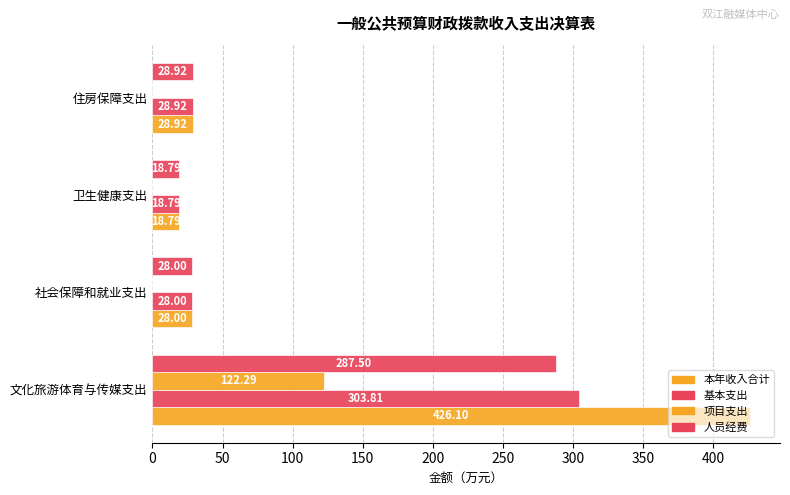

What is the value of the 人员经费 bar at the 3rd from the left?

18.8